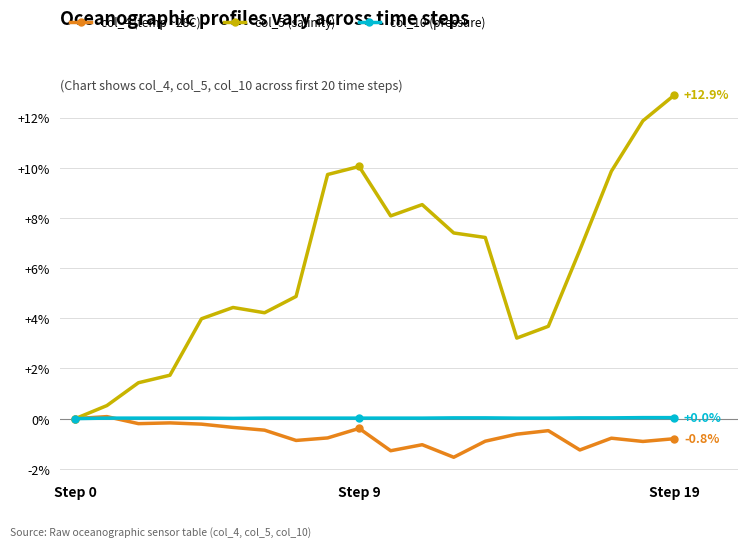

Which series has the widest spread of values?

col_5 (salinity)